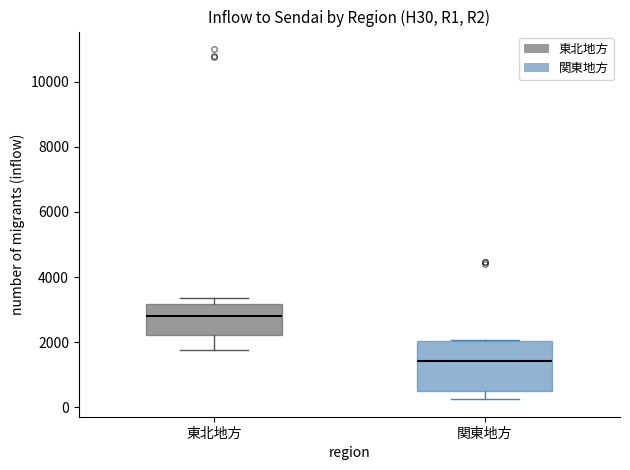

Reading left to right, read every box against the y-axis: the position of its median line, the range the box covers, and the ends of its whiskers. The values are not printed on the chart, so give them approximately, as read against the axis.

東北地方: median 2800, box 2200 to 3200, whiskers 1800 to 3400
関東地方: median 1400, box 400 to 2000, whiskers 200 to 2000